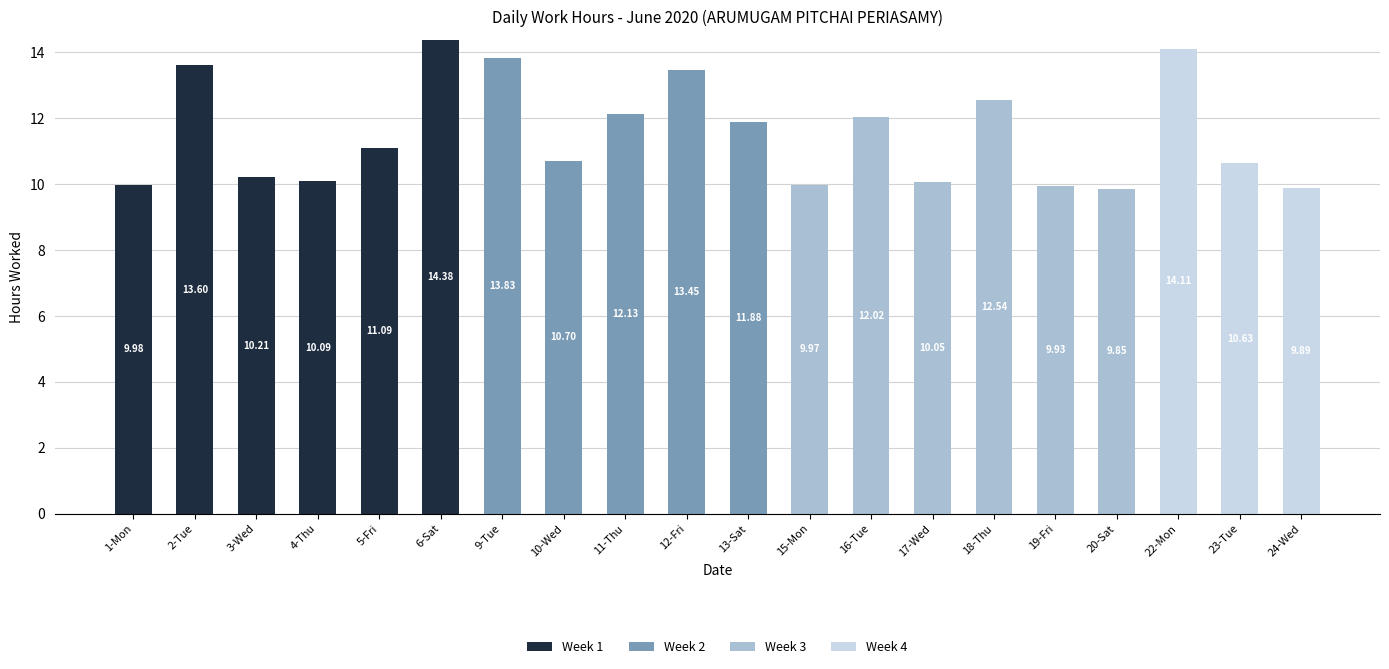

Are the bars horizontal?

No